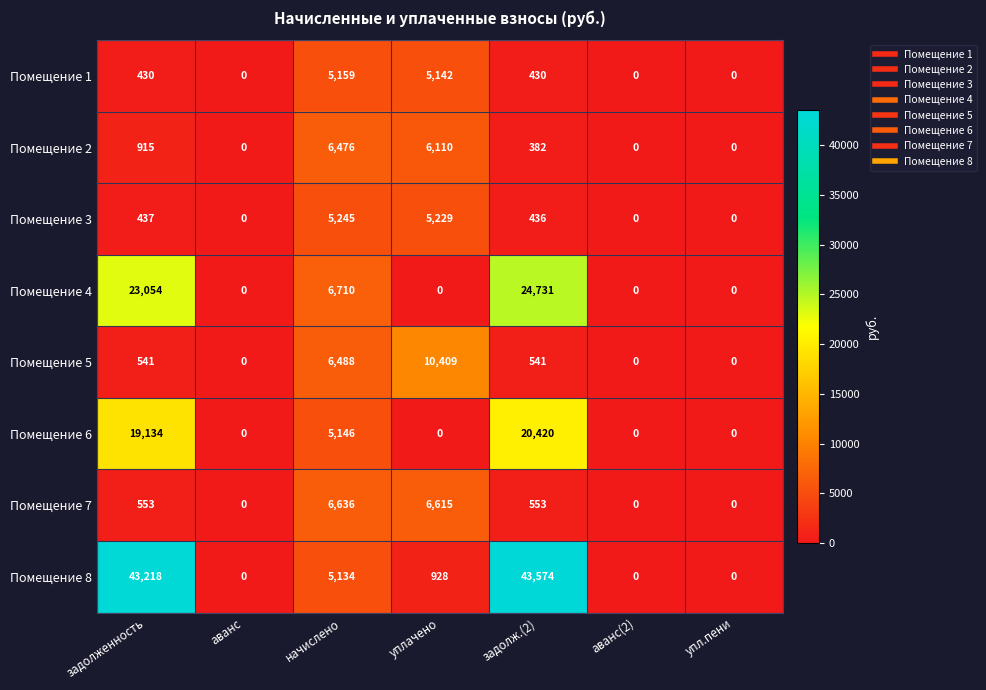

What is the approximate value of Помещение 3 at начислено, to the nearest 50?

5250